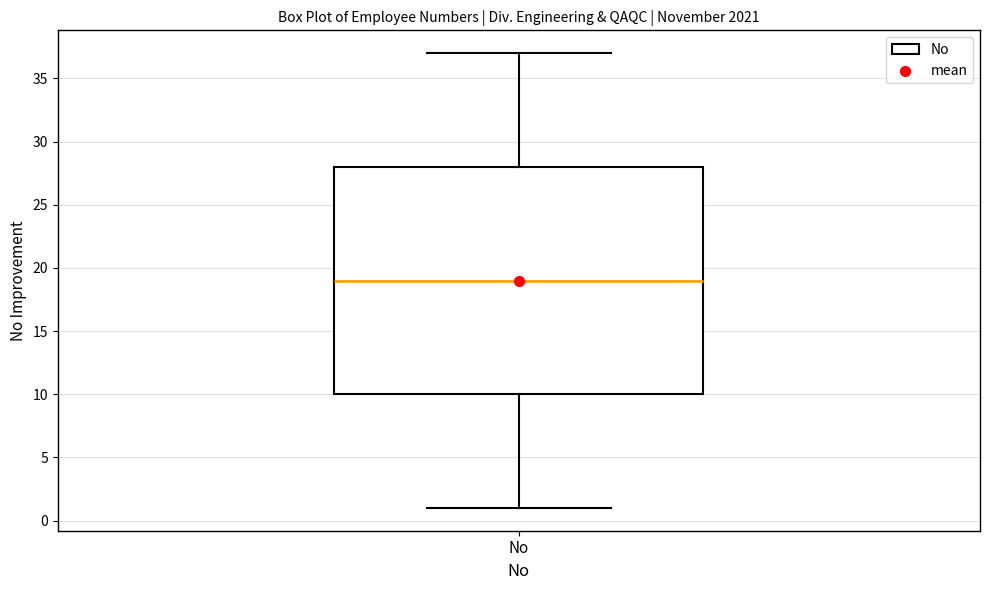

Read this box plot against the y-axis: the position of the median line, the range covered by the box, and the ends of both whiskers. The values are not printed on the chart, so give them approximately, as read against the axis.

median 19, box 10 to 28, whiskers 1 to 37